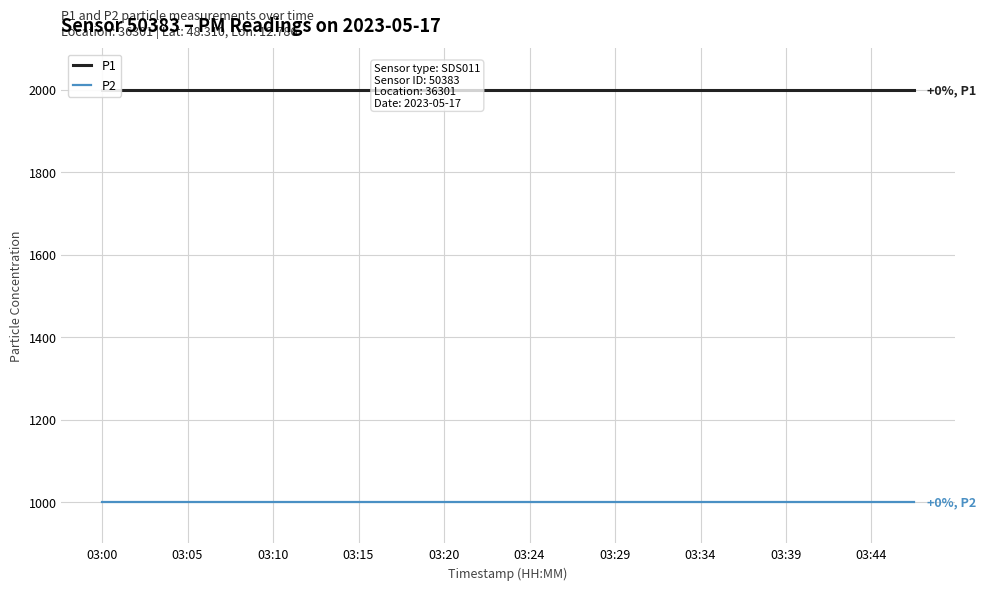

How many lines are shown in the chart?

2